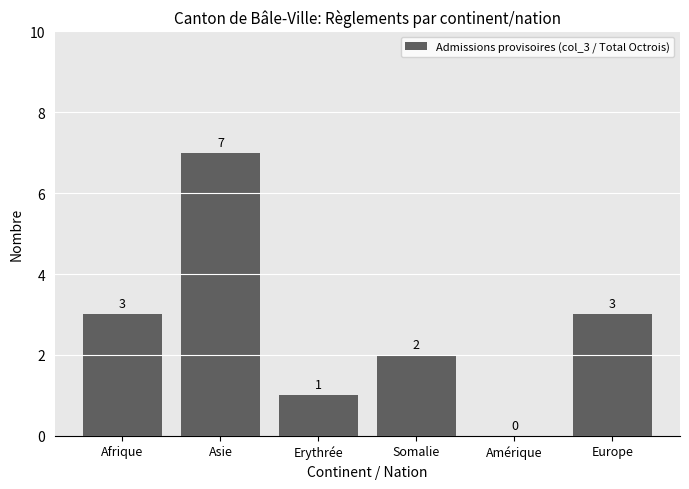

Is it true that the value at Erythrée is 1?

True